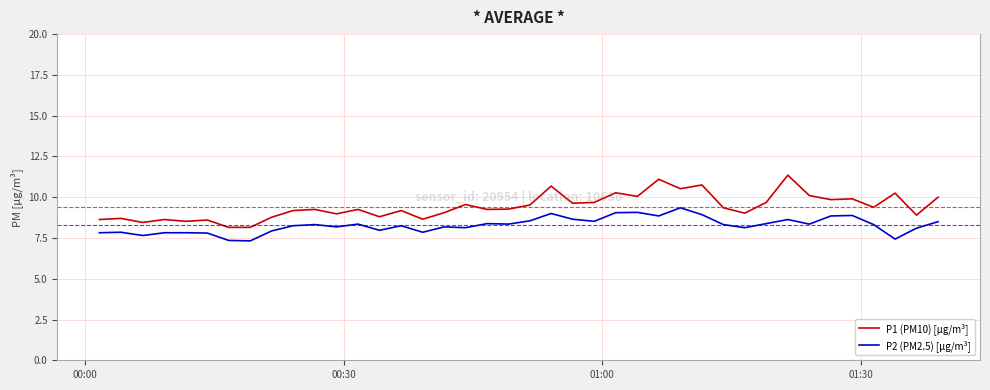

Which series has the largest range (max minus min)?

P1 (PM10) [µg/m³]